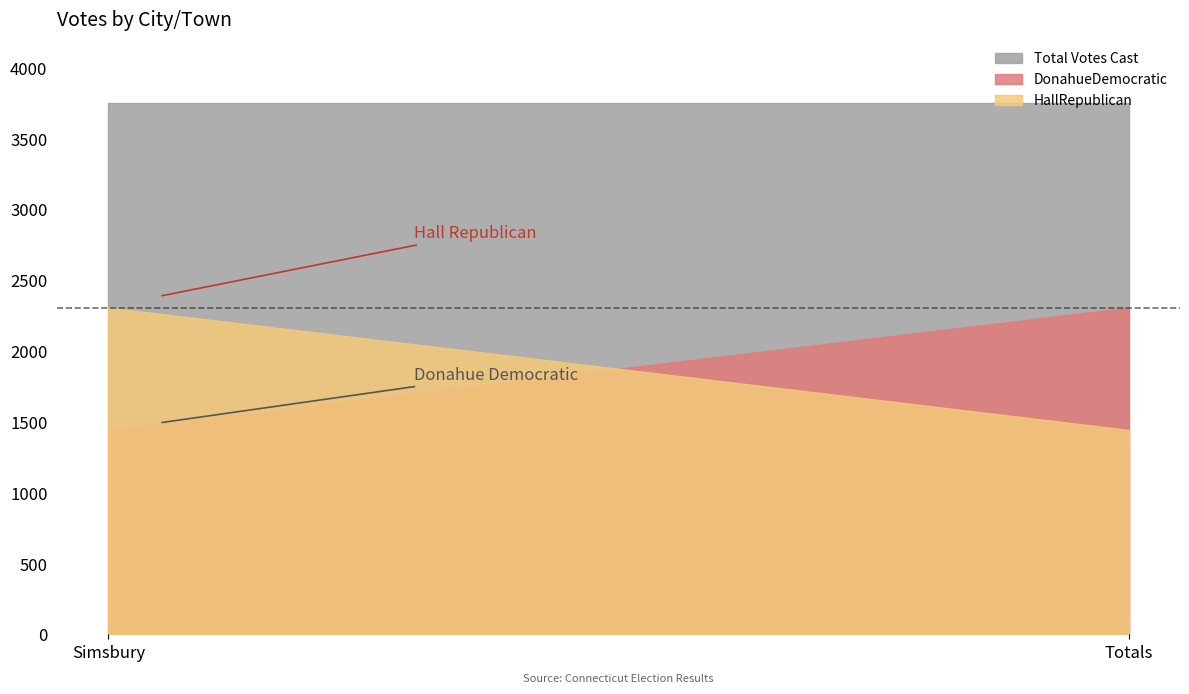

What is the label of the 1st point from the left?

Simsbury